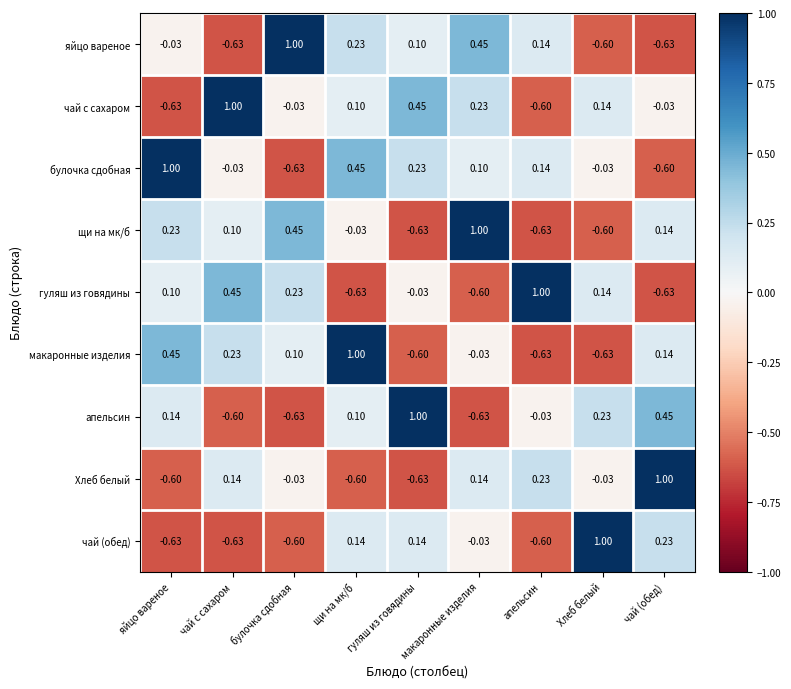

Which category has the highest value in the чай с сахаром series?

чай с сахаром